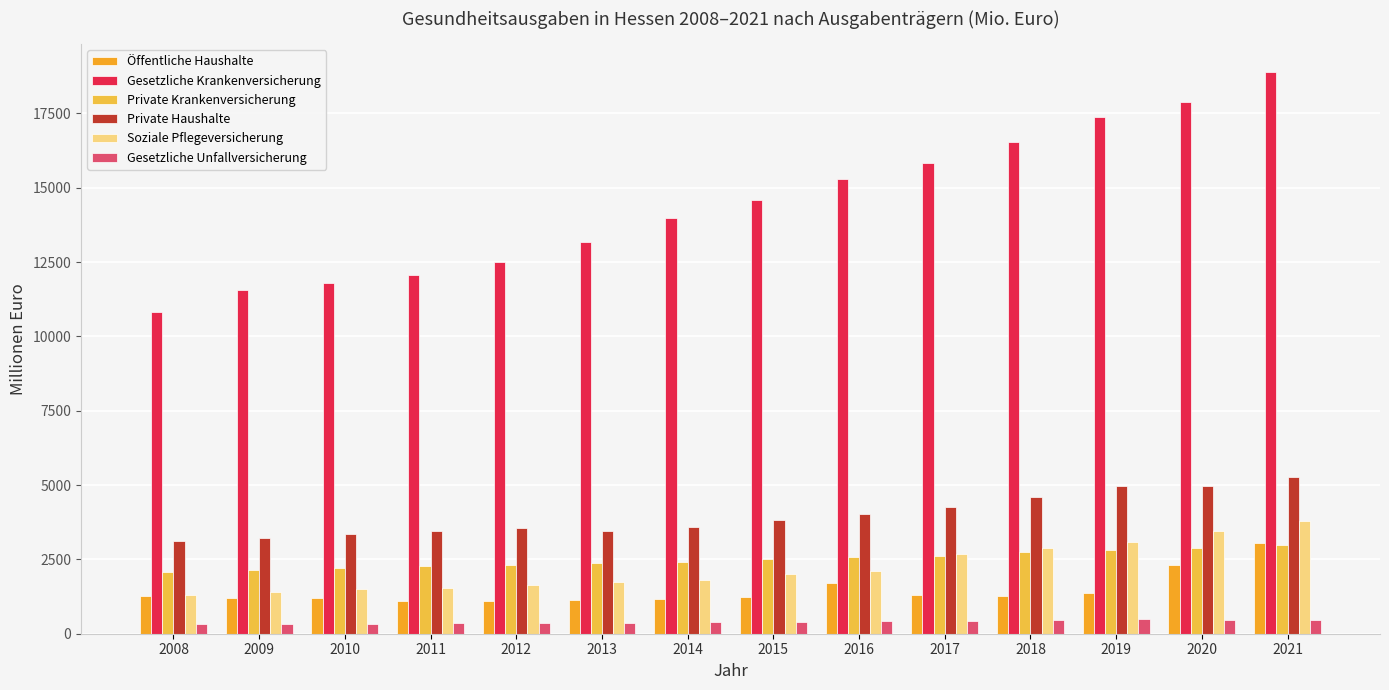

Read the Öffentliche Haushalte value at 2009.

1194.7